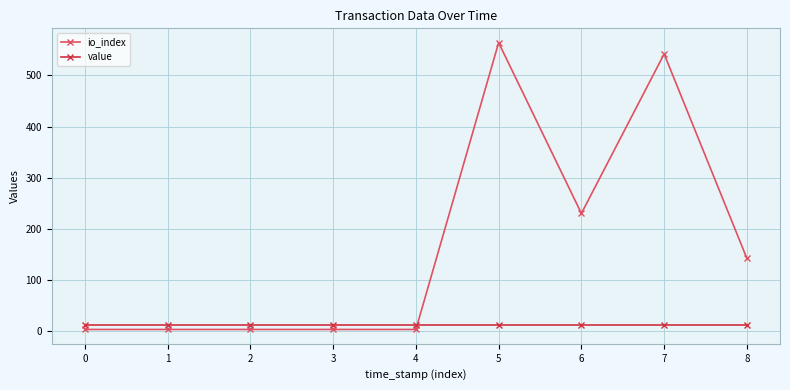

True or false: value and io_index intersect in this chart.

True